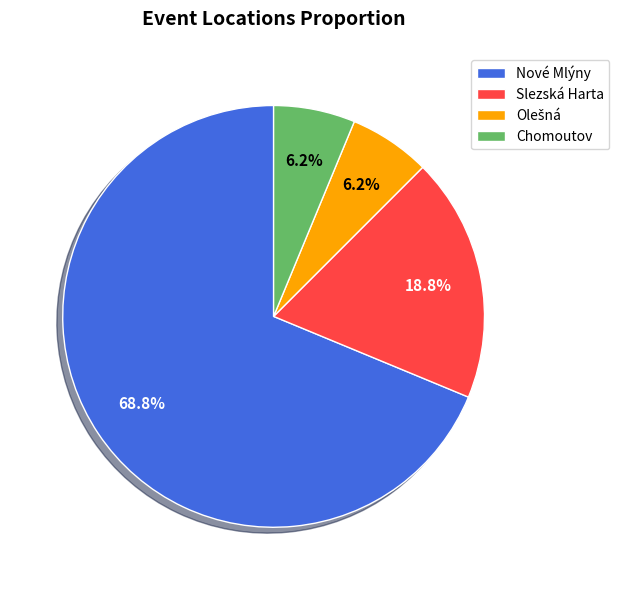

Is there any slice that represents more than half of the pie?

Yes